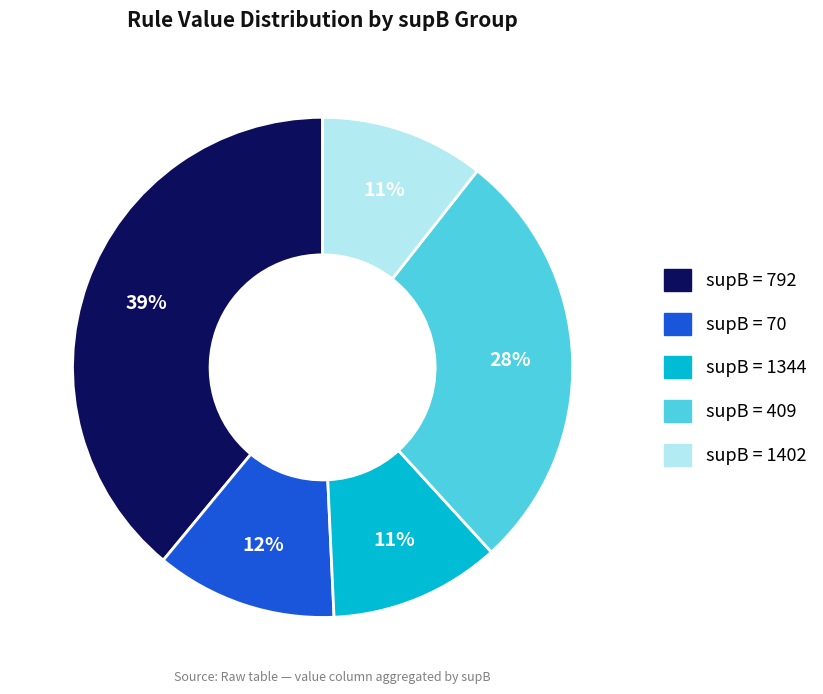

Is there any slice that represents more than half of the pie?

No